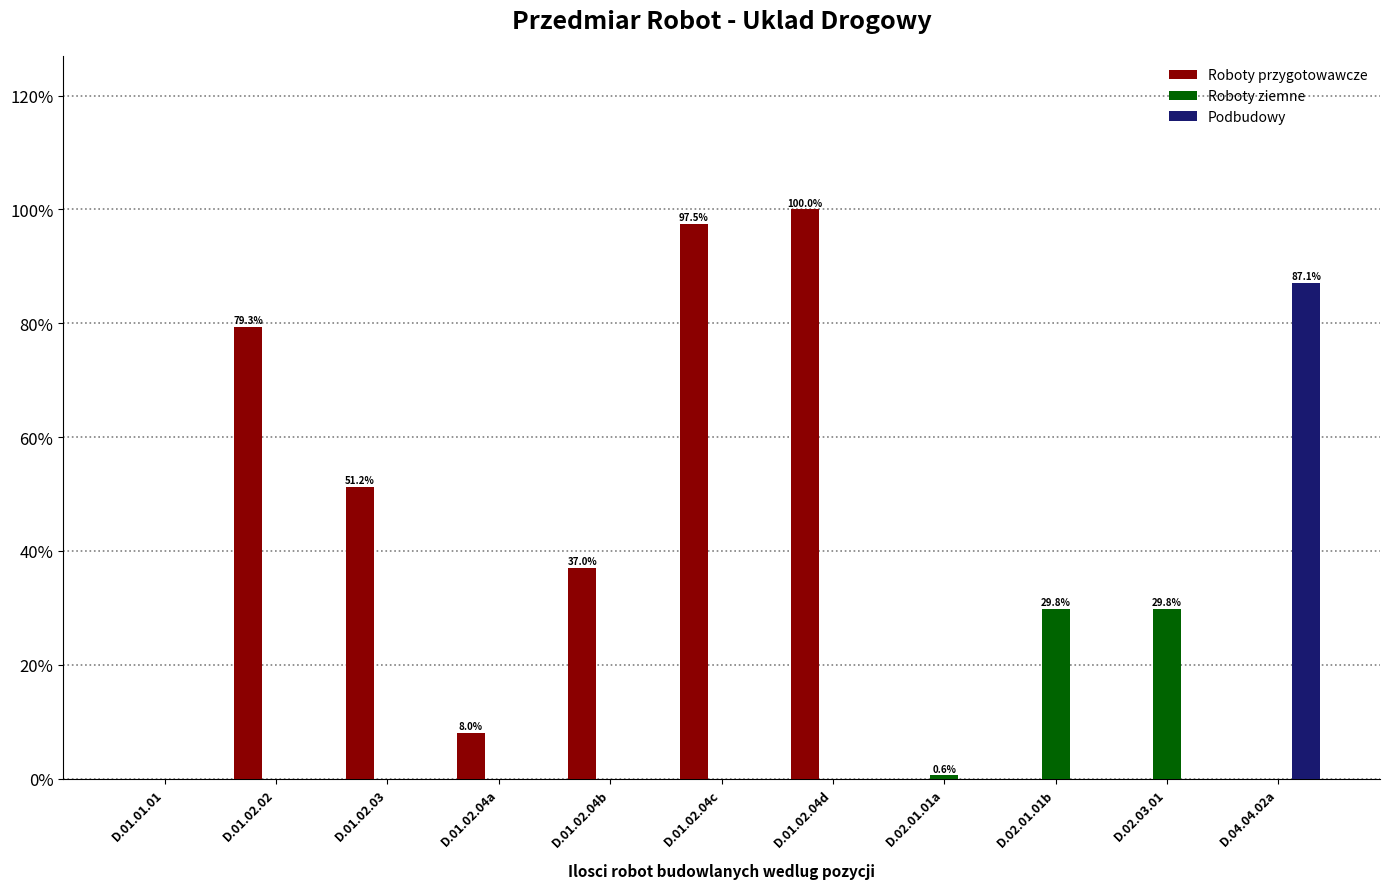

What is the sum of all Roboty ziemne values?

60.2